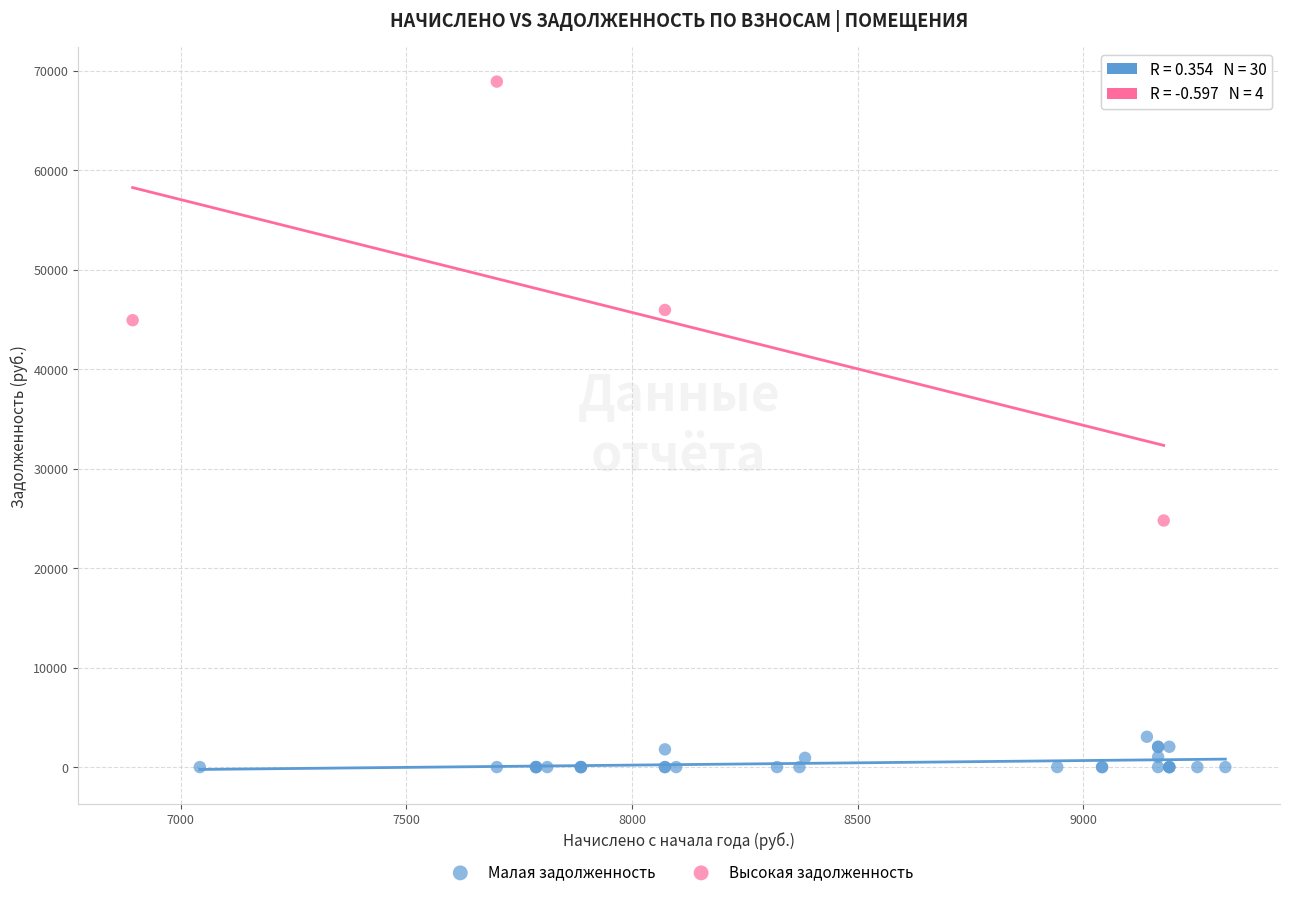

Which series contains the lowest Y value?

Малая задолженность